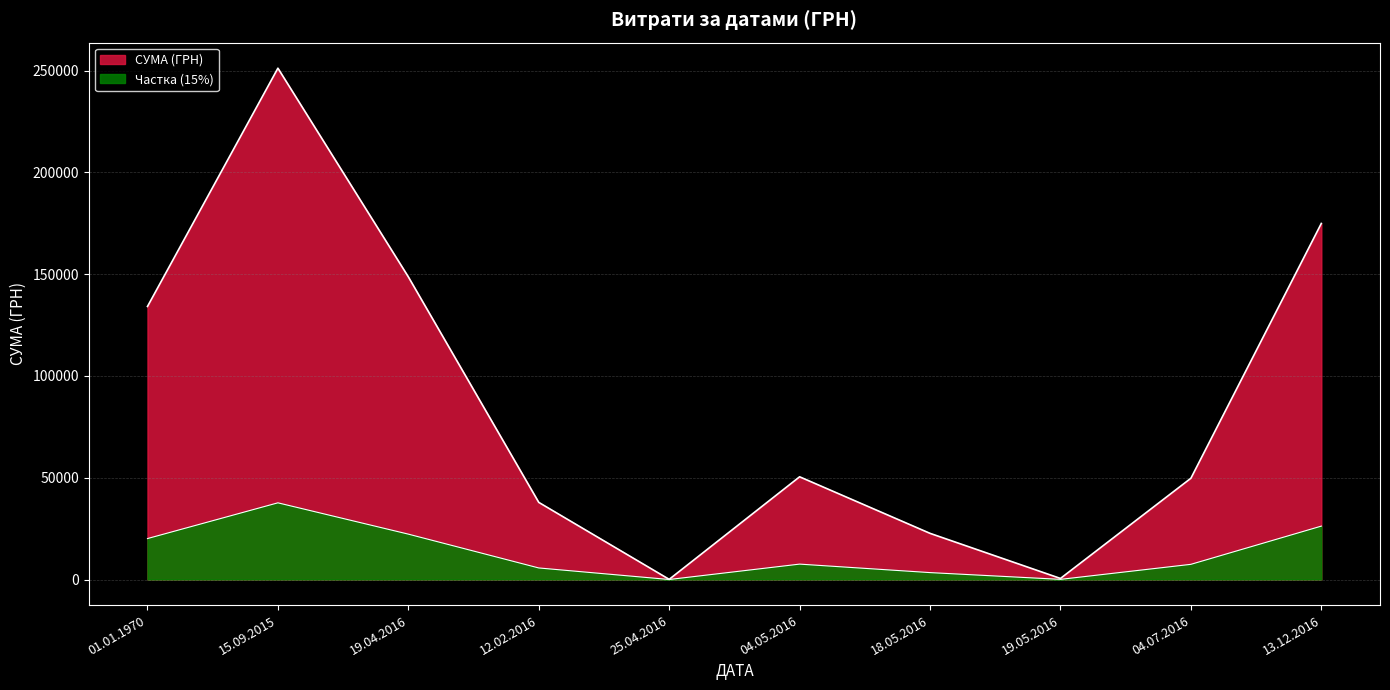

True or false: there are more than 2 points higher than both neighbors.

False